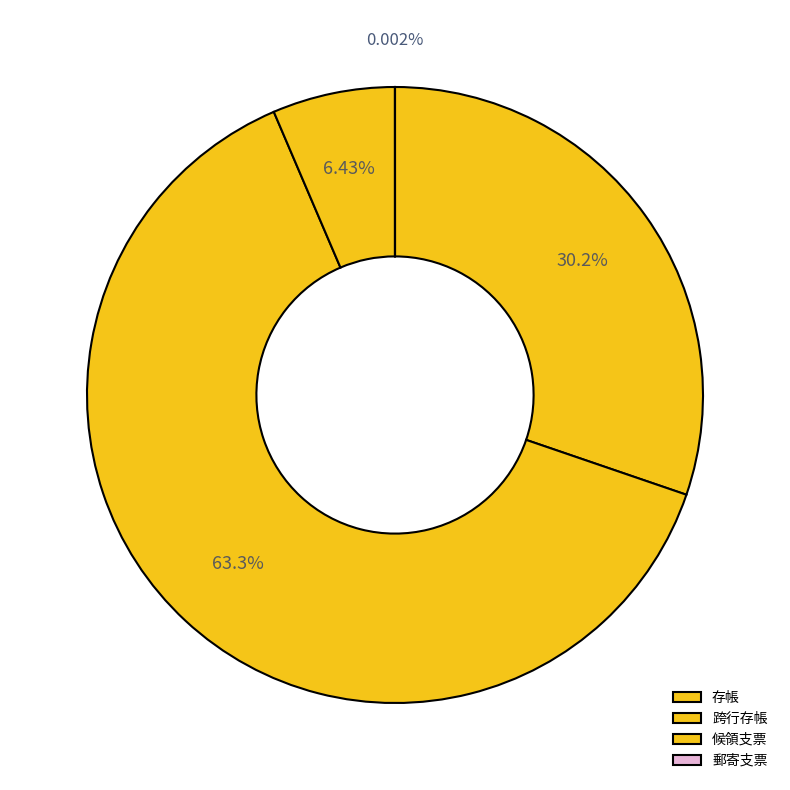

How many segments does this pie chart have?

4